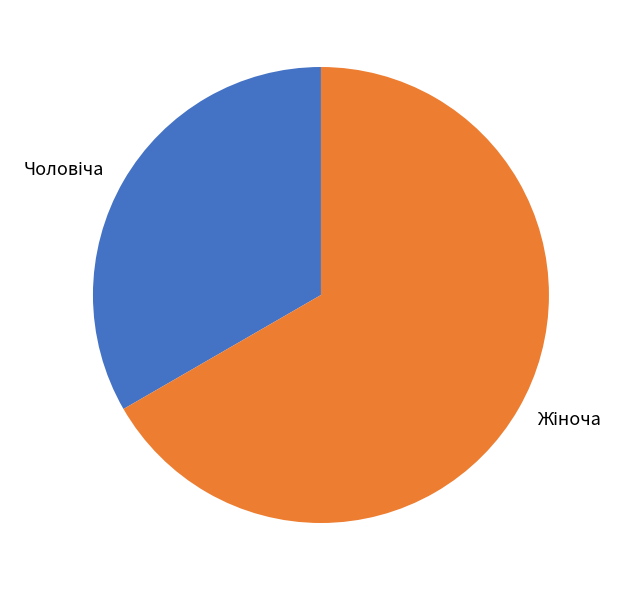

Is there a majority slice in this chart?

Yes